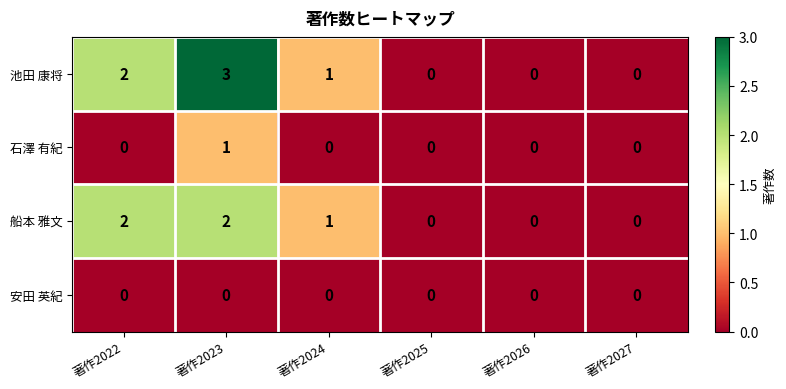

How many distinct data groups are displayed?

4